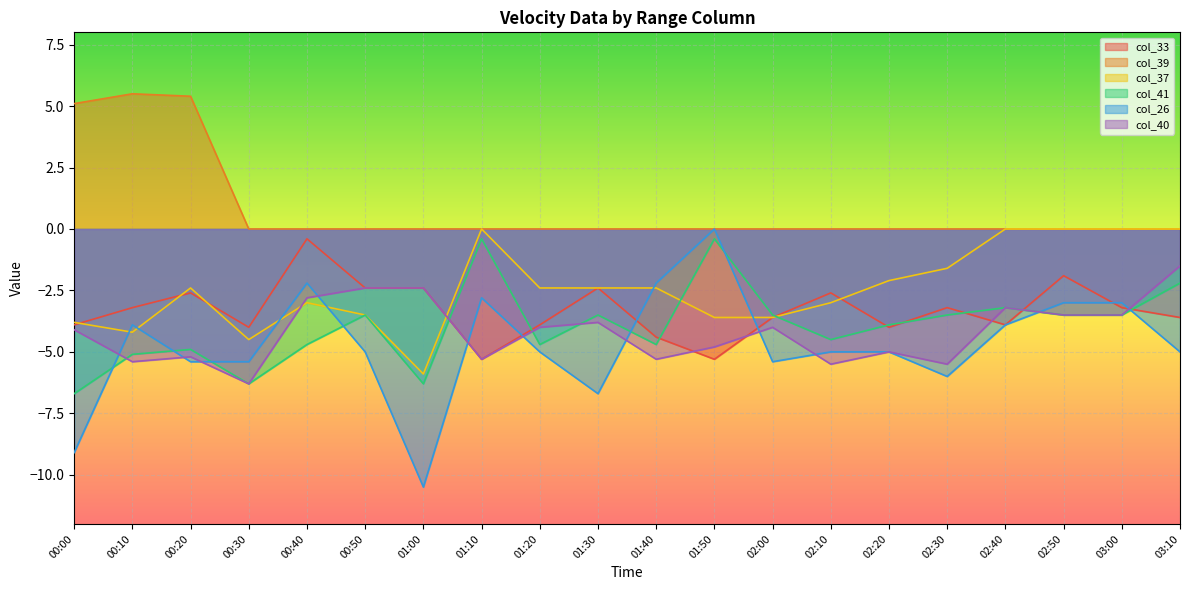

What is the label of the 1st point from the right?

03:10